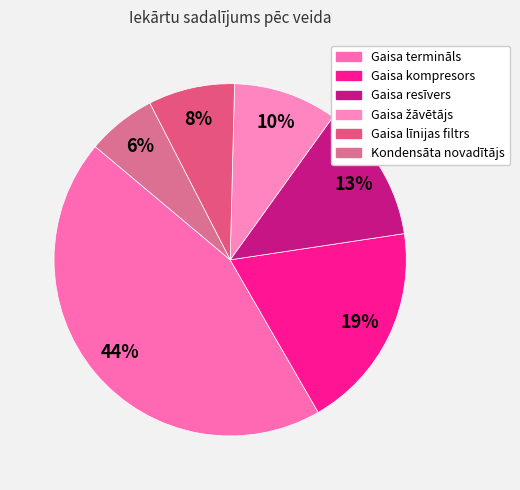

To the nearest percent, what is the difference between the Kondensāta novadītājs and Gaisa līnijas filtrs slice percentages?

2%